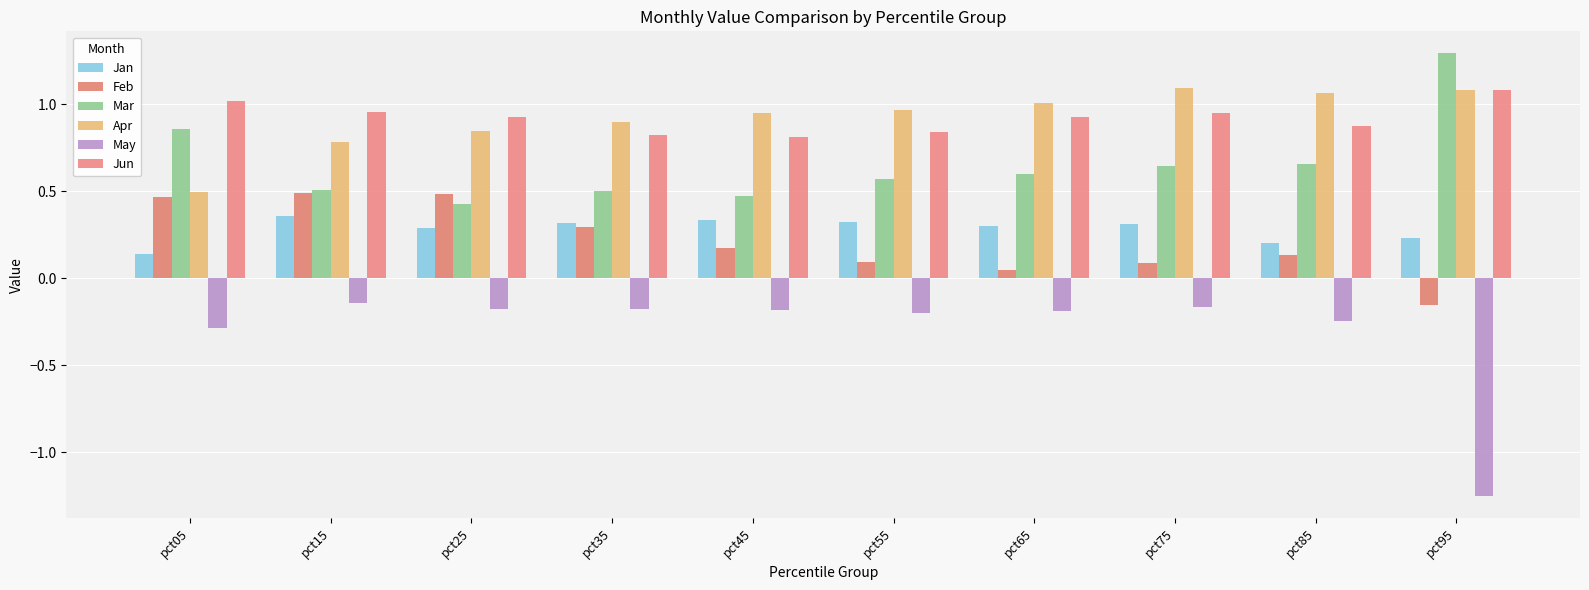

Reading left to right, transcribe all the data shown in this chart.

Jan: pct05=0.1	pct15=0.4	pct25=0.3	pct35=0.3	pct45=0.3	pct55=0.3	pct65=0.3	pct75=0.3	pct85=0.2	pct95=0.2
Feb: pct05=0.5	pct15=0.5	pct25=0.5	pct35=0.3	pct45=0.2	pct55=0.1	pct65=0.0	pct75=0.1	pct85=0.1	pct95=-0.2
Mar: pct05=0.9	pct15=0.5	pct25=0.4	pct35=0.5	pct45=0.5	pct55=0.6	pct65=0.6	pct75=0.6	pct85=0.7	pct95=1.3
Apr: pct05=0.5	pct15=0.8	pct25=0.8	pct35=0.9	pct45=1.0	pct55=1.0	pct65=1.0	pct75=1.1	pct85=1.1	pct95=1.1
May: pct05=-0.3	pct15=-0.1	pct25=-0.2	pct35=-0.2	pct45=-0.2	pct55=-0.2	pct65=-0.2	pct75=-0.2	pct85=-0.2	pct95=-1.3
Jun: pct05=1.0	pct15=1.0	pct25=0.9	pct35=0.8	pct45=0.8	pct55=0.8	pct65=0.9	pct75=0.9	pct85=0.9	pct95=1.1